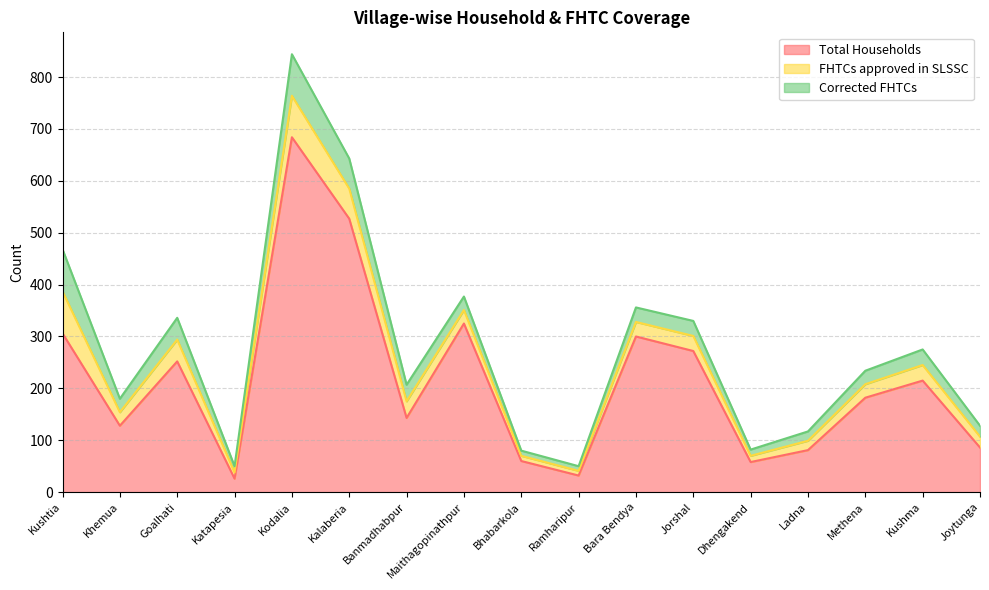

How many data points in FHTCs approved in SLSSC are above 26?

8